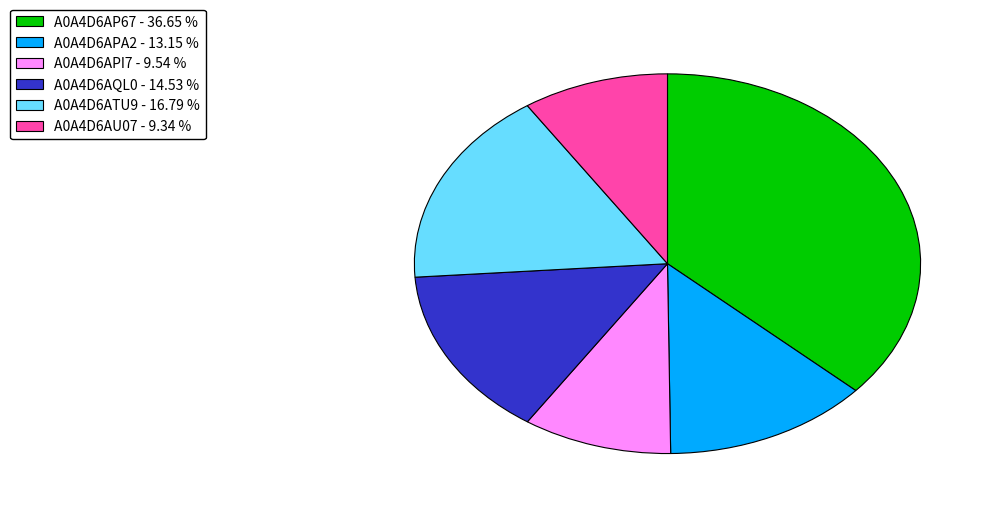

Which category has the biggest portion of the pie?

A0A4D6AP67